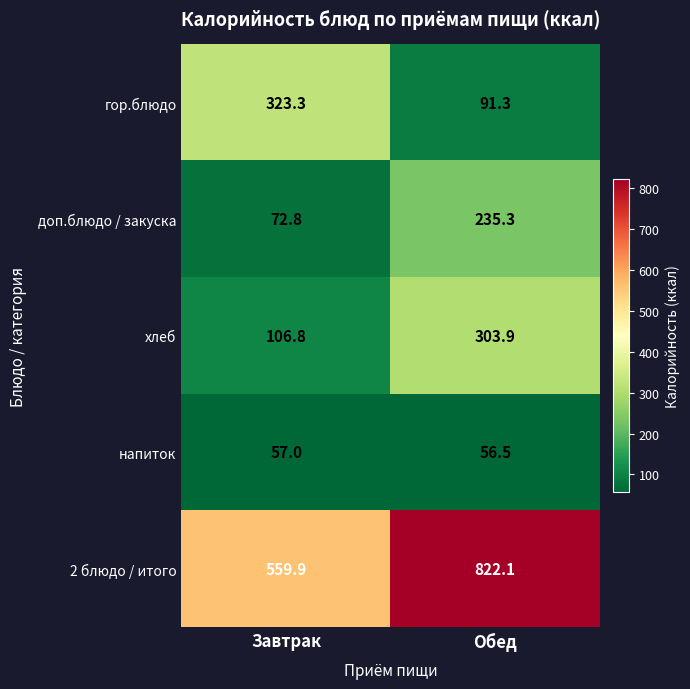

What is the average value of the 2 блюдо / итого series?

691.0